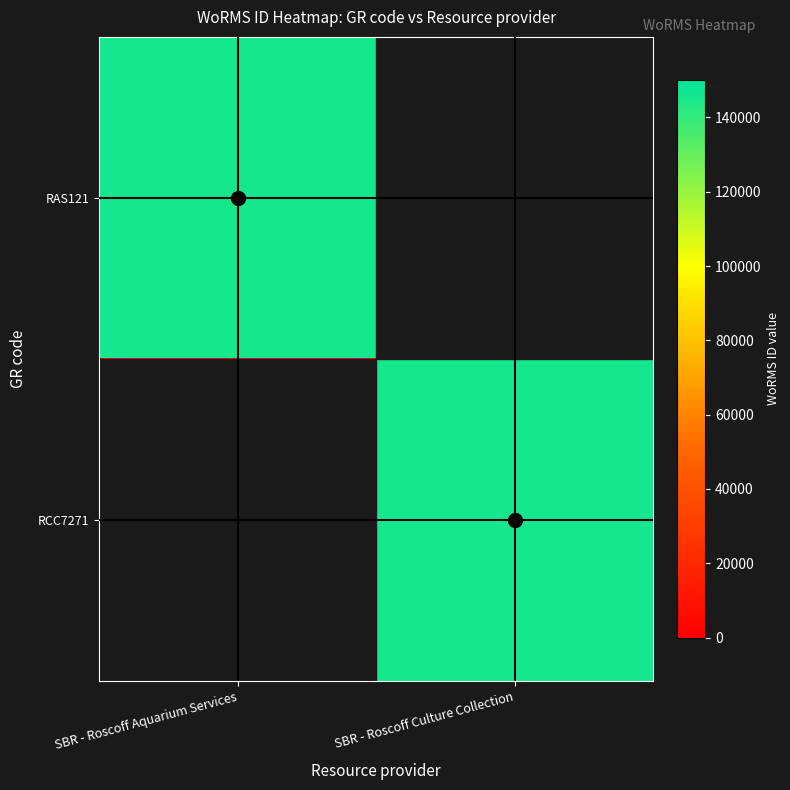

What is the spread (max minus min) of values at SBR - Roscoff Culture Collection?

145367